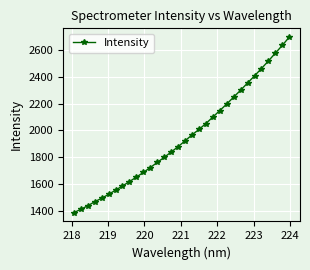

What is the average value?

1950.5